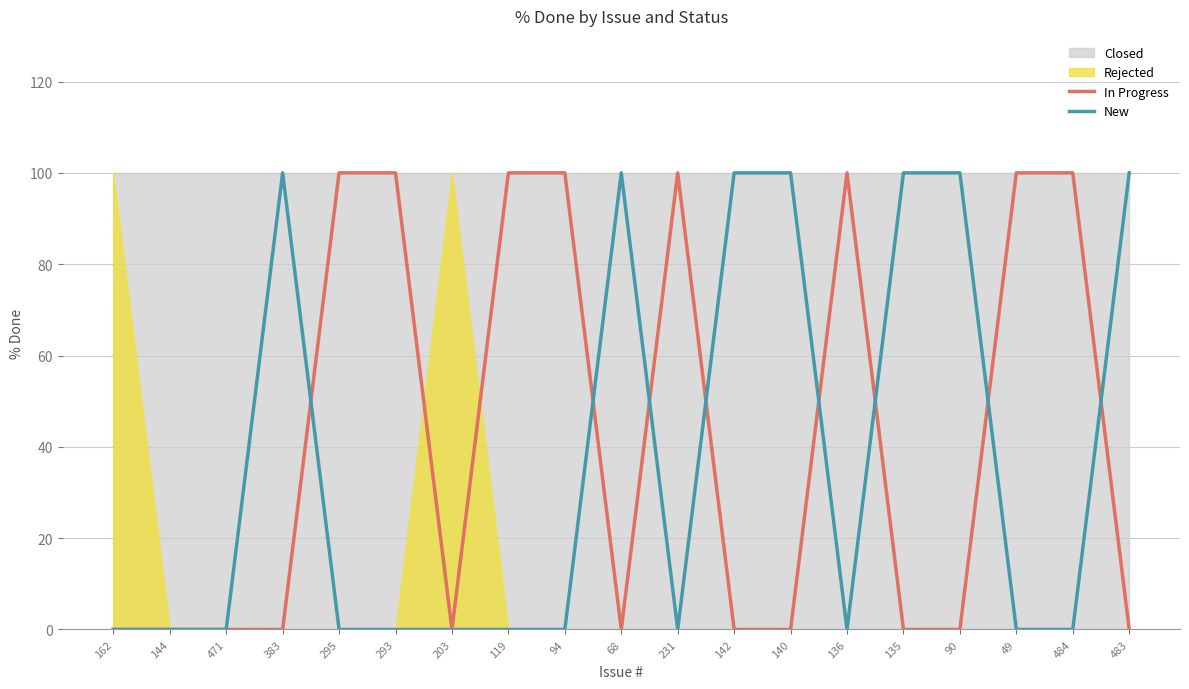

In New, how many points are lower than both neighbors (excluding endpoints)?

2